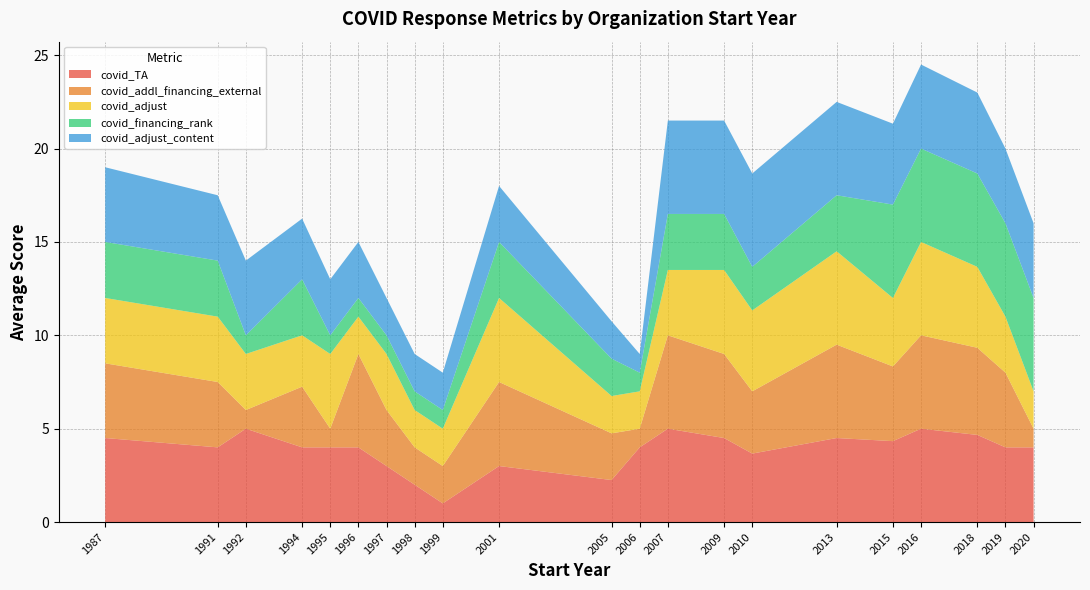

What is the total value across all series at 2013?

22.5